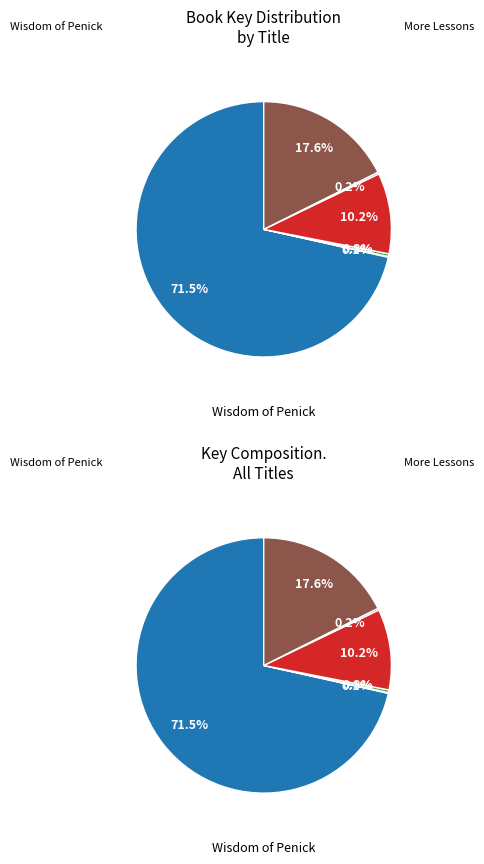

Between And If You Play Golf, You're My Friend and Game for a Lifetime: More Lessons, which is larger?

Game for a Lifetime: More Lessons